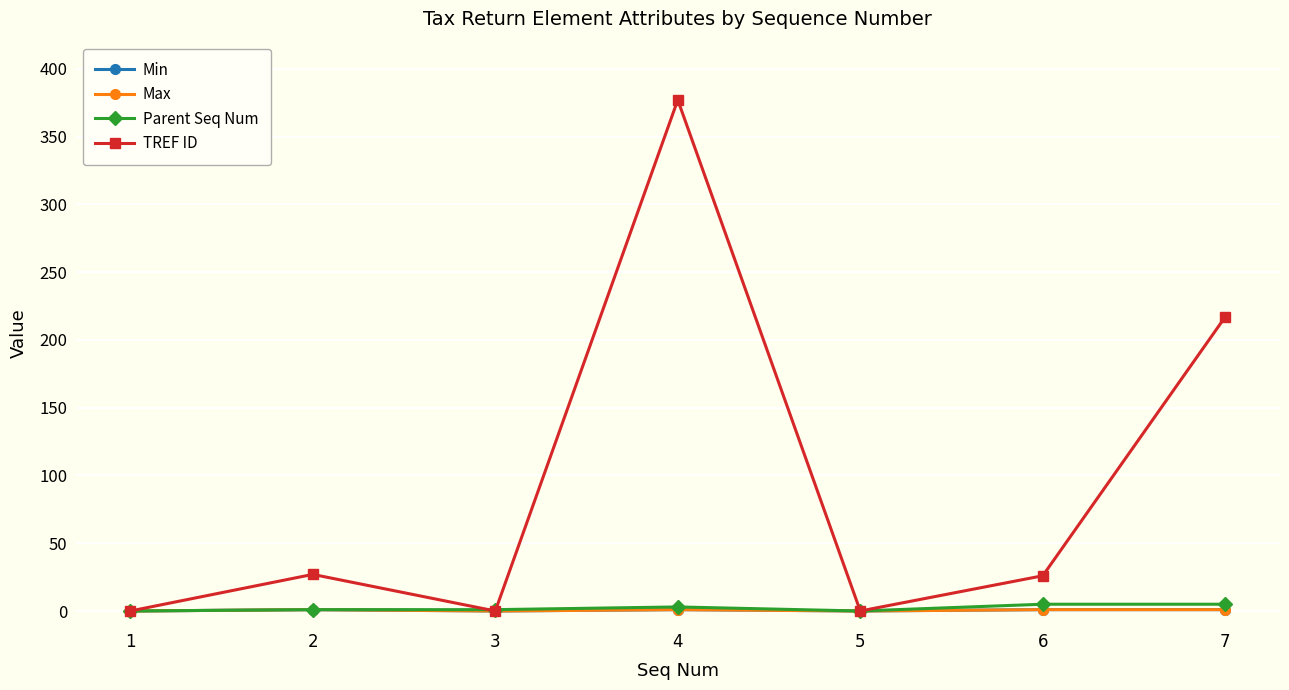

True or false: TREF ID has a value of 38 at 2.

False